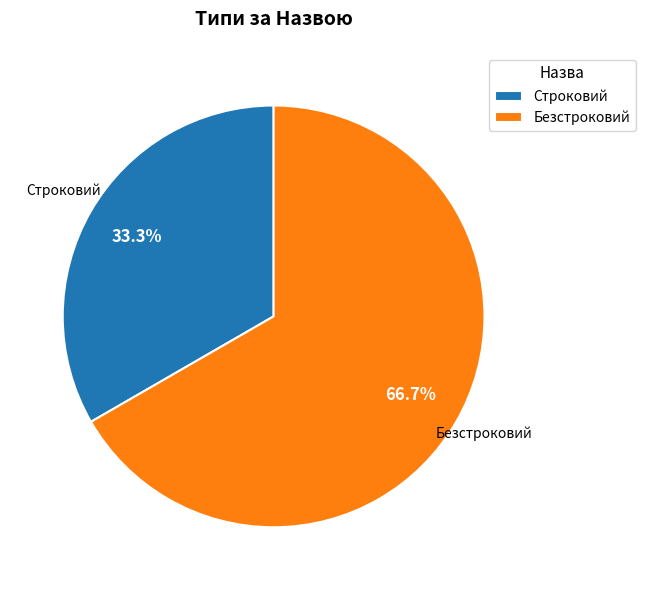

Does Строковий represent more than half of the total?

No